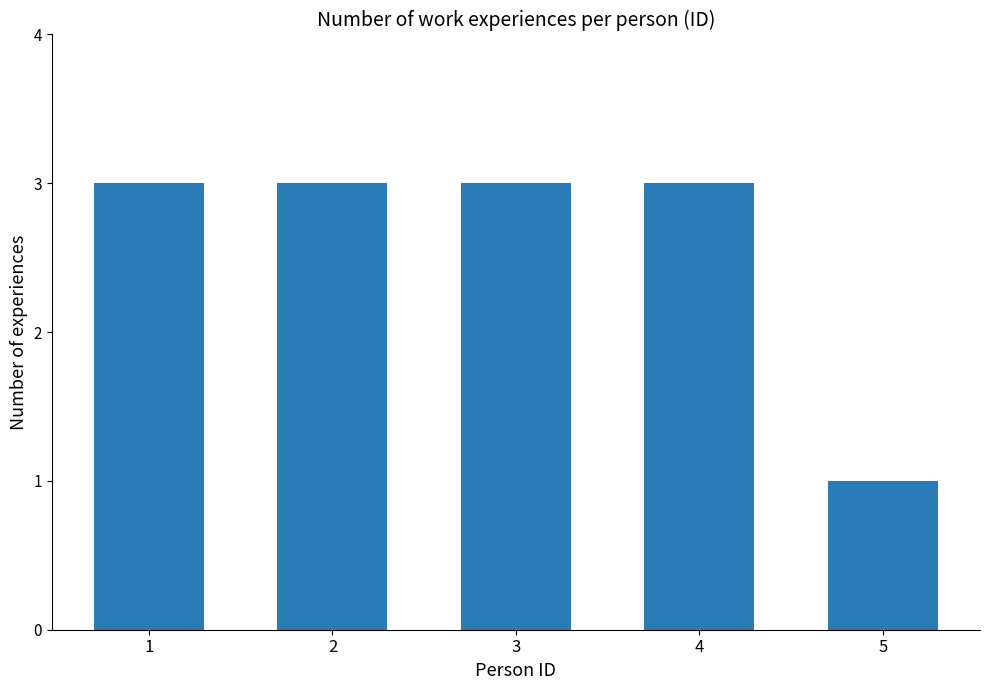

What is the average value?

3